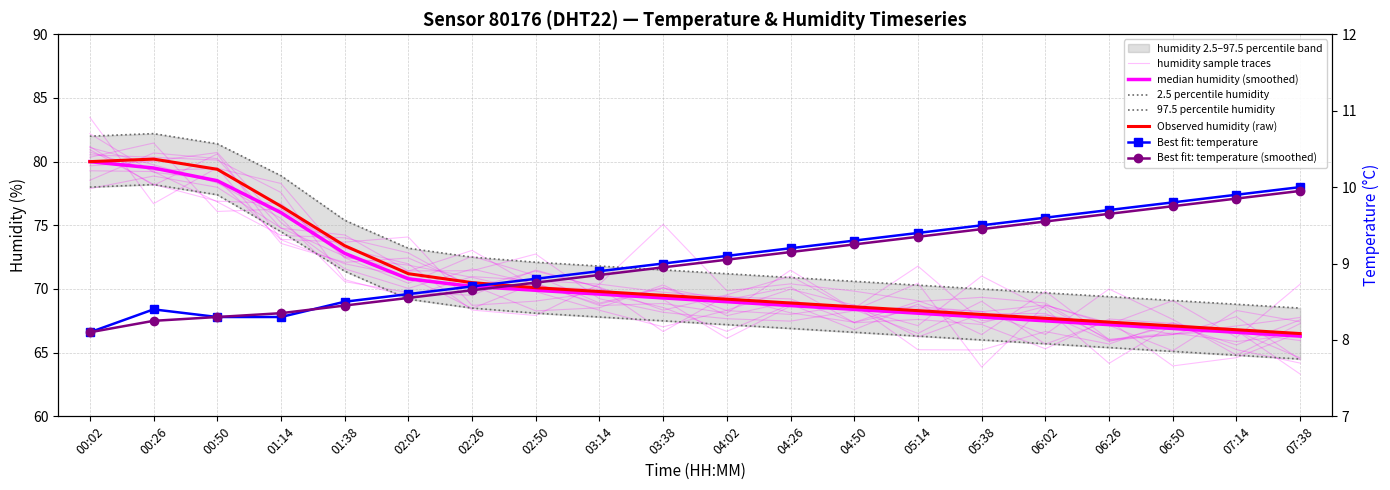

The value of hum_upper at 02:26 is 72.5. True or false?

True